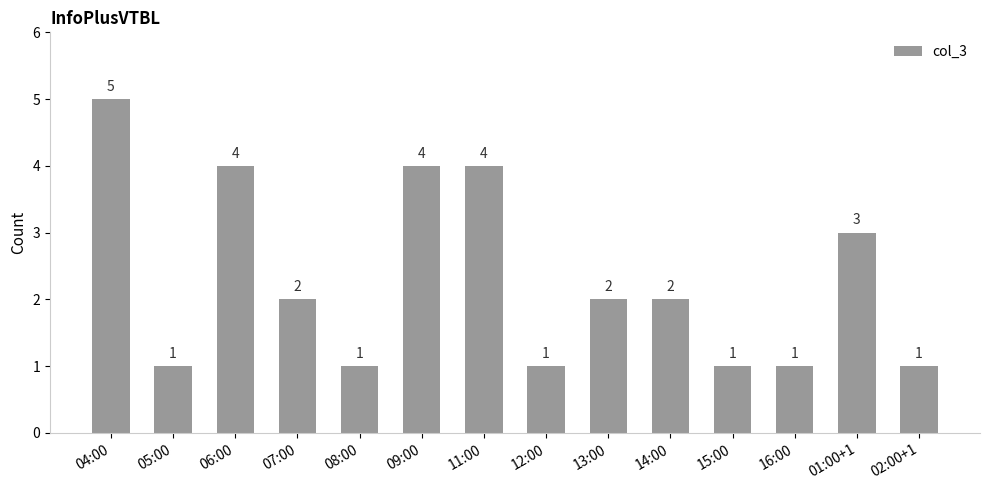

True or false: the data shows 4 at 09:00.

True